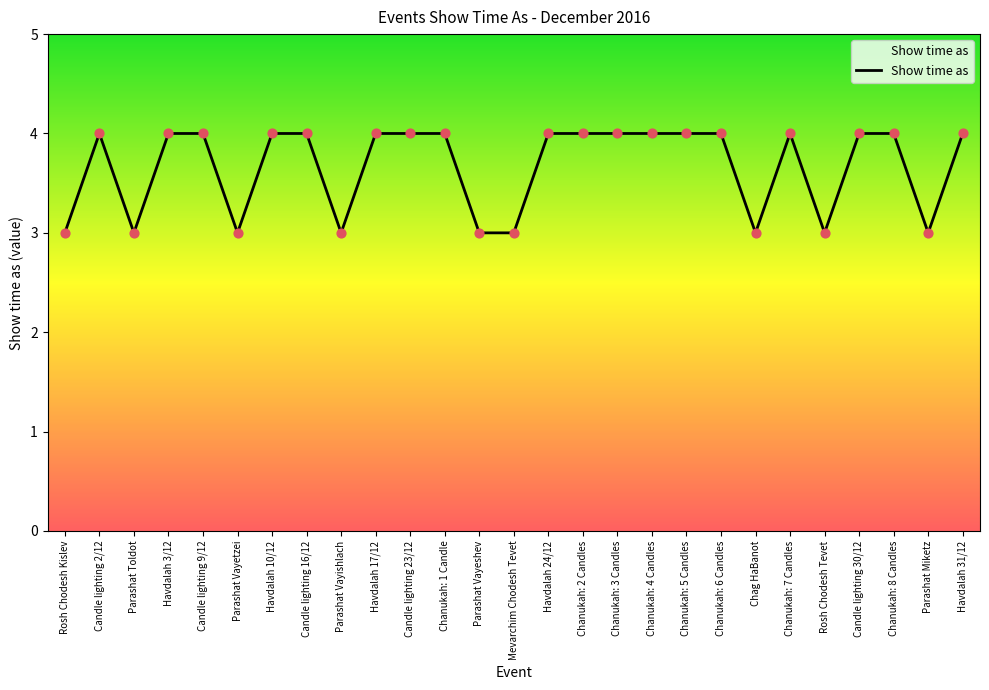

Between Rosh Chodesh Kislev and Chanukah: 5 Candles, which is larger?

Chanukah: 5 Candles